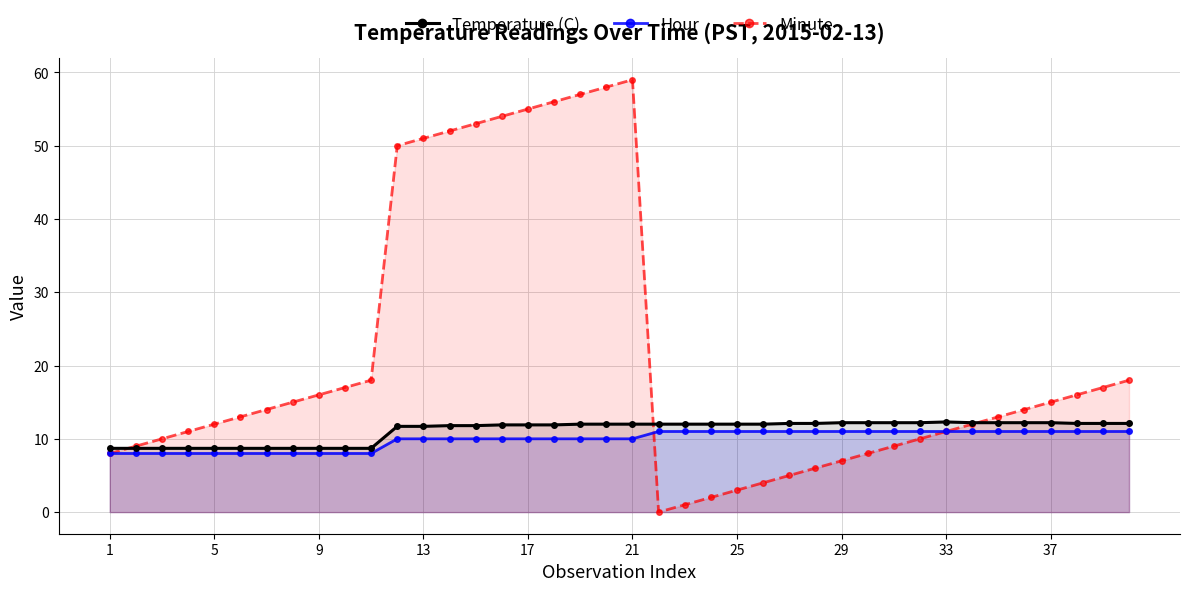

Which series has the widest spread of values?

Minute